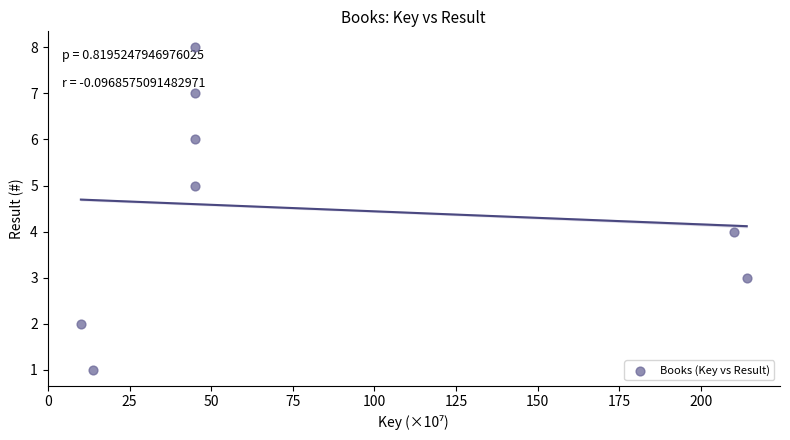

What is the range of Y values (max minus min)?

7